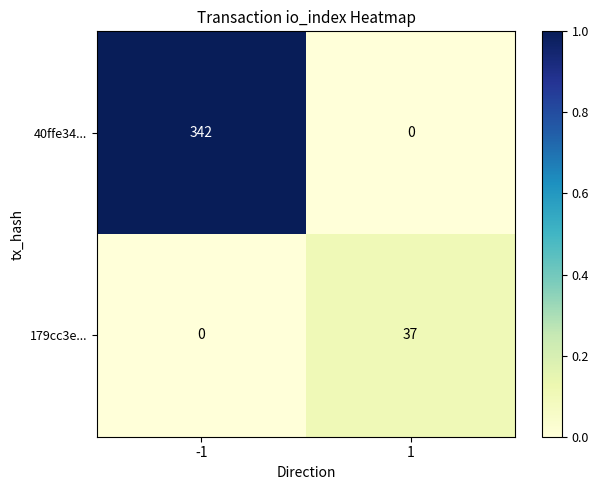

How many data points does each series have?

2